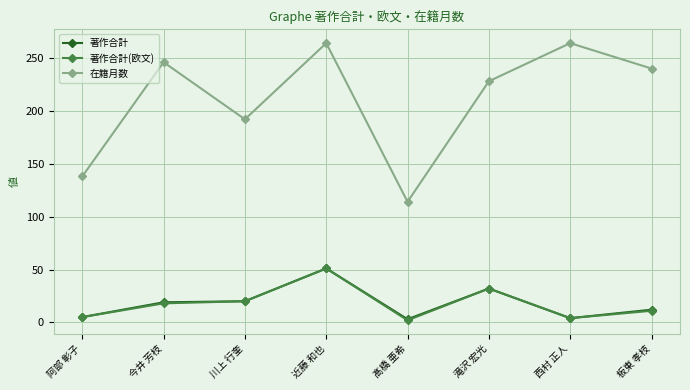

What position from the right is 川上 行奎?

6